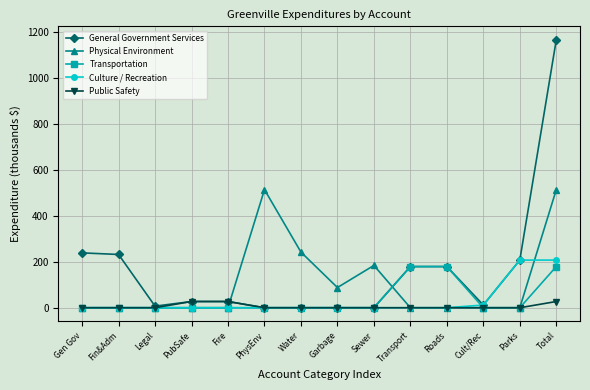

What is the label of the 12th point from the right?

Legal